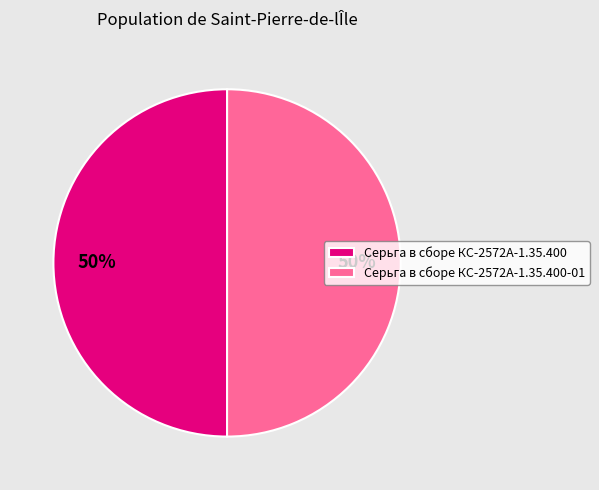

To the nearest percent, what is the average slice percentage?

50%